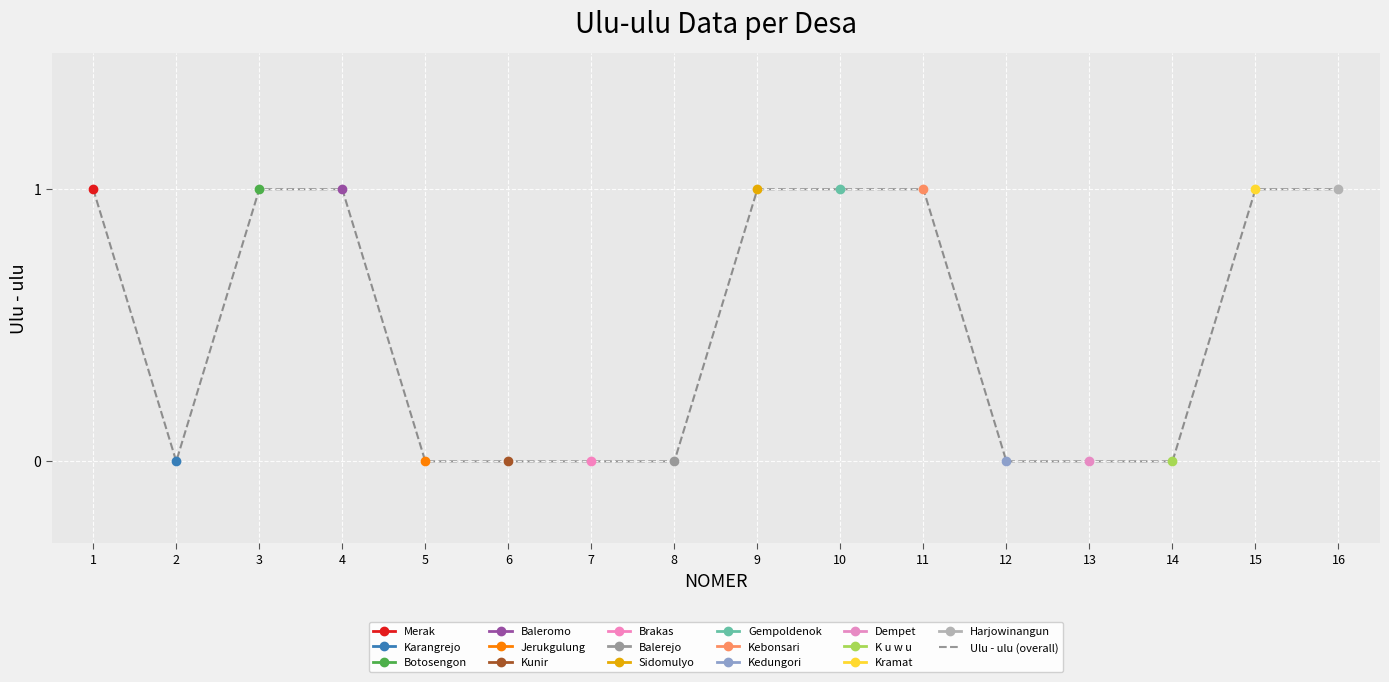

List the labels in order of value, largest first.

1, 3, 4, 9, 10, 11, 15, 16, 2, 5, 6, 7, 8, 12, 13, 14